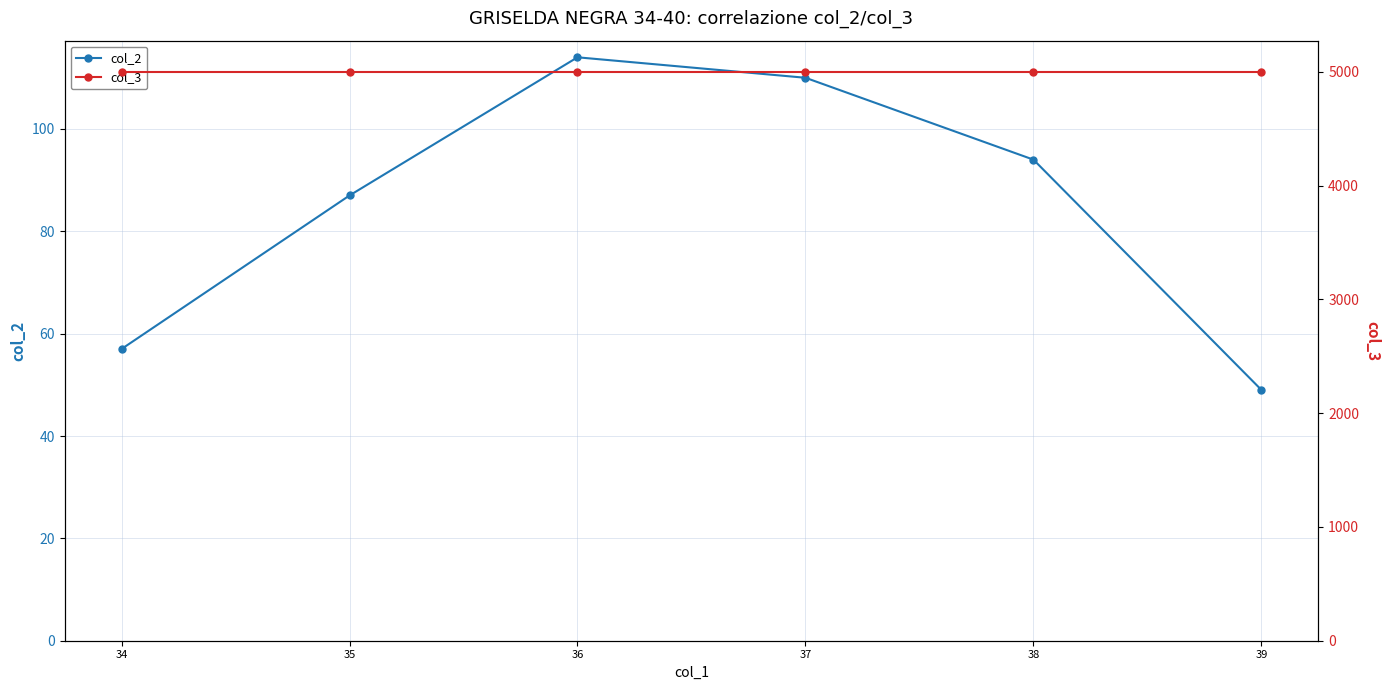

How many interior local peaks does the col_2 series have?

1